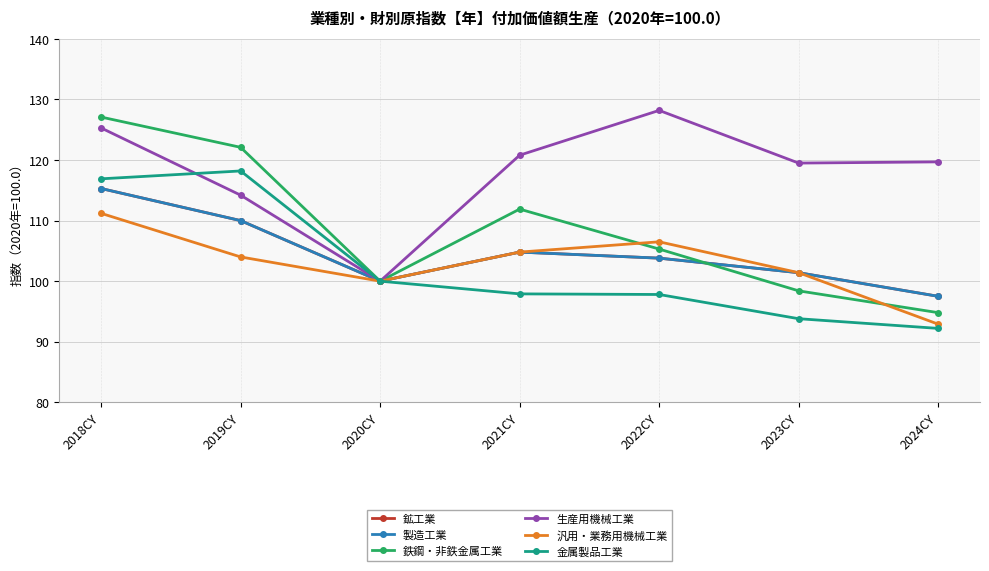

At how many categories does at least one series exceed 93?

7